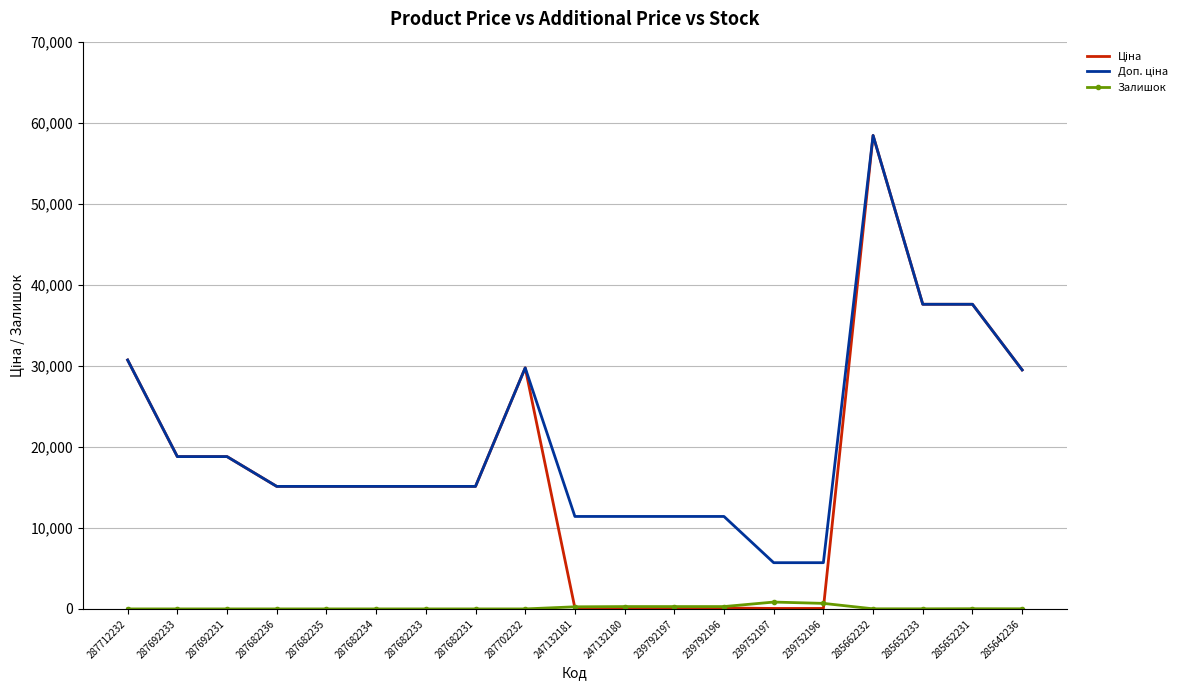

At which category does the chart reach its peak across all series?

285662232